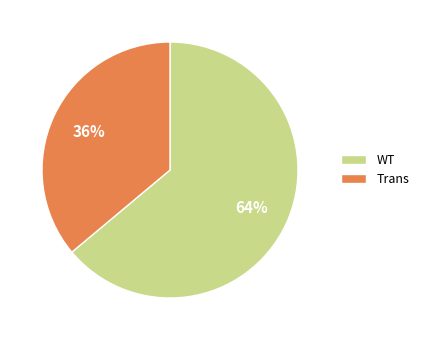

To the nearest percent, what is the difference between the Trans and WT slice percentages?

28%